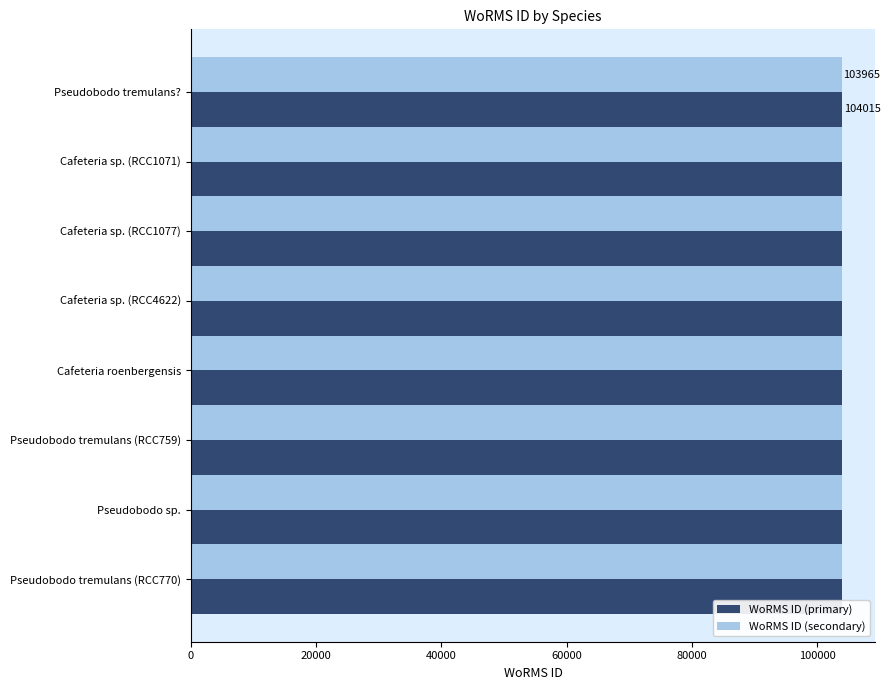

What is the average value of the WoRMS ID (secondary) series?

103952